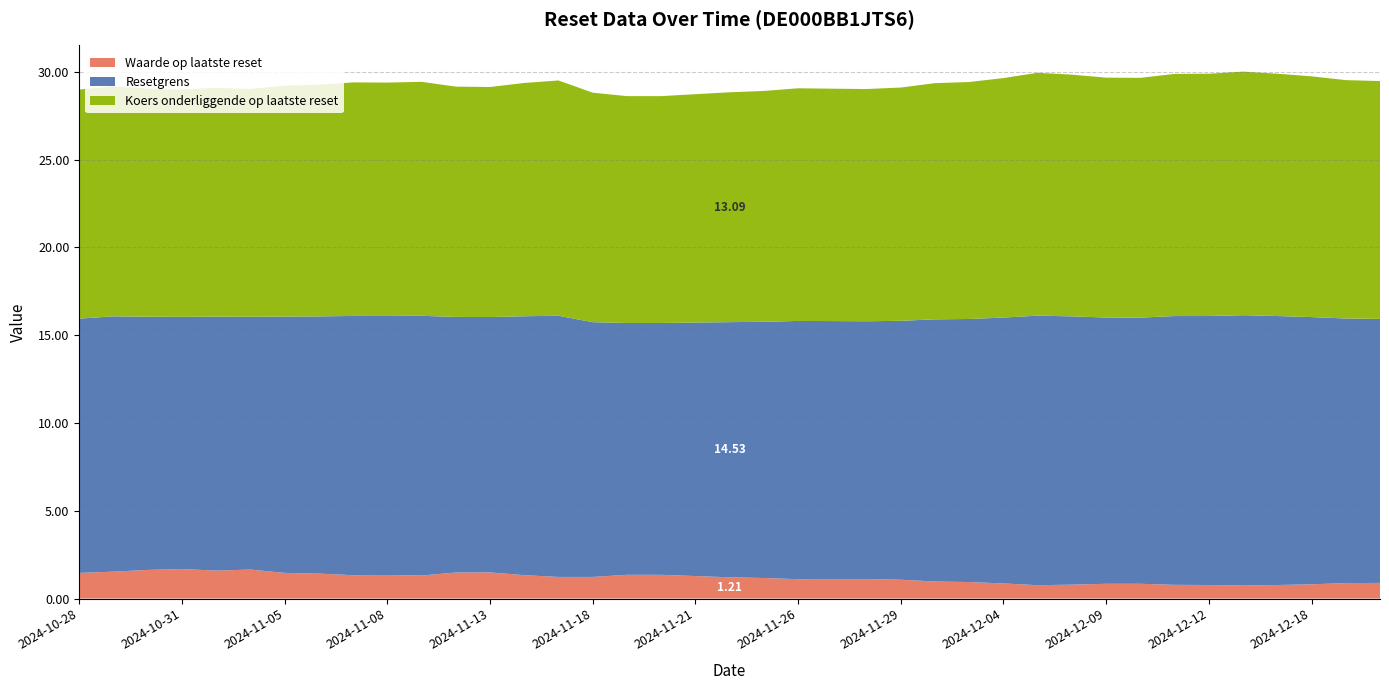

What is the difference between the maximum and minimum values in the Waarde op laatste reset series?

0.9